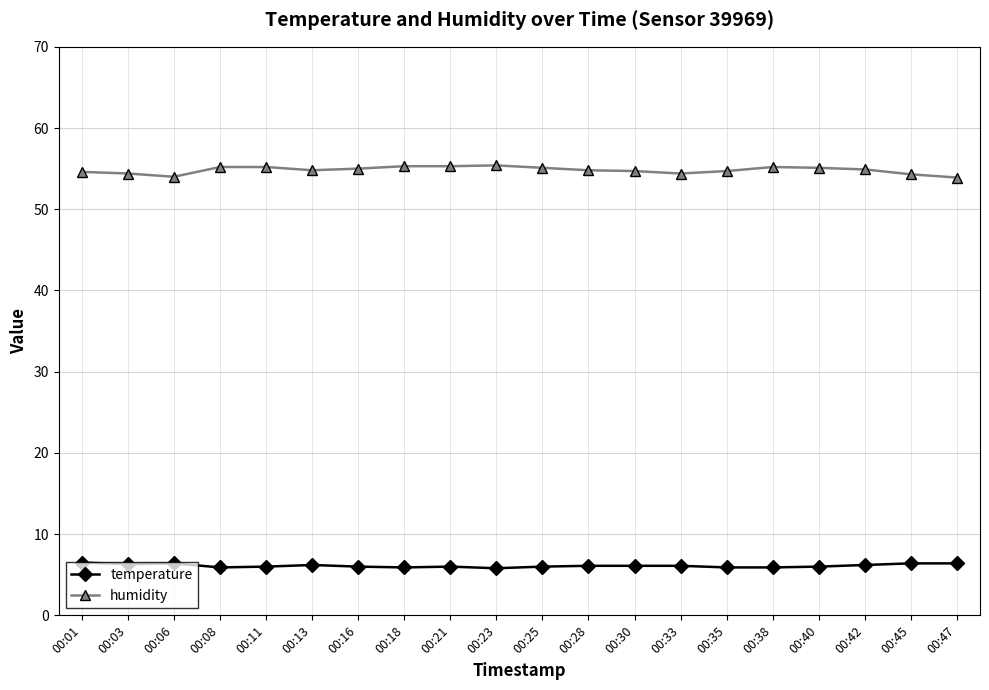

At how many categories does at least one series exceed 27?

20